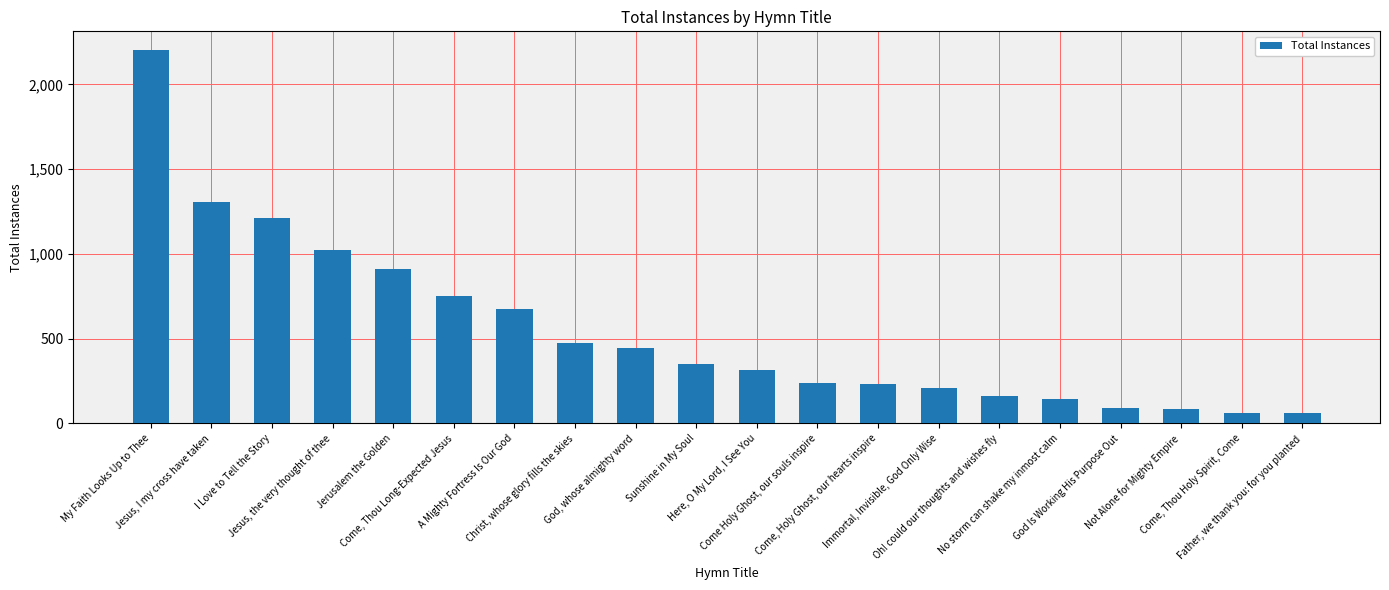

Does the chart contain stacked bars?

No